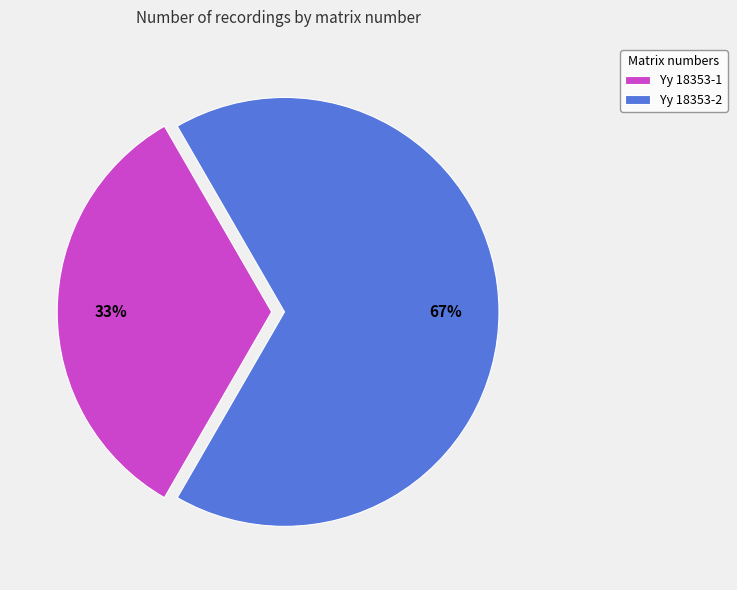

To the nearest percent, what is the combined percentage of Yy 18353-1 and Yy 18353-2?

100%